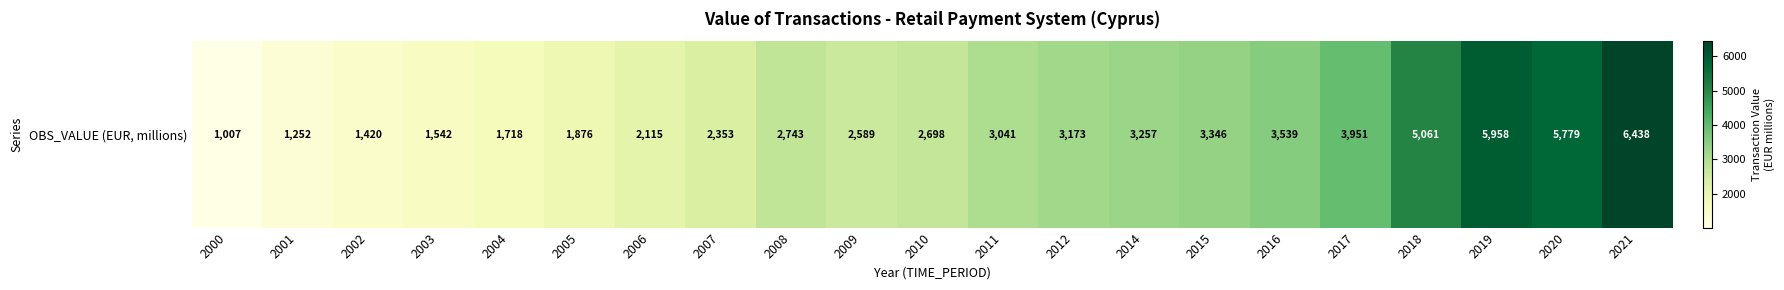

What is the smallest value displayed?

1007.1